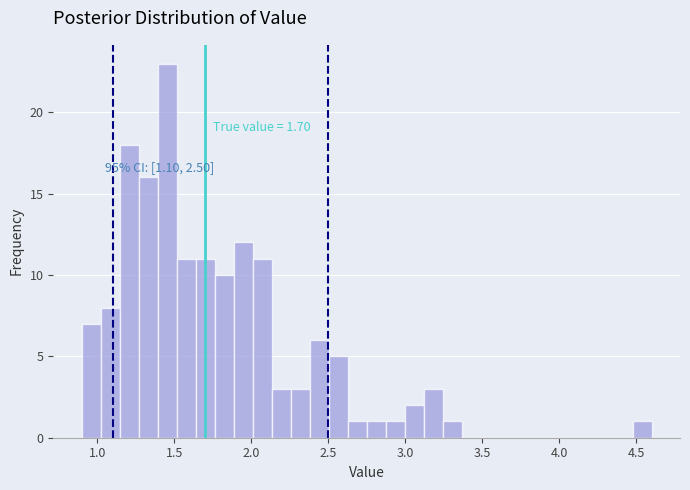

Around what value on the x-axis is the tallest bar? Give the approximate position of its centre, as read against the axis.

1.45